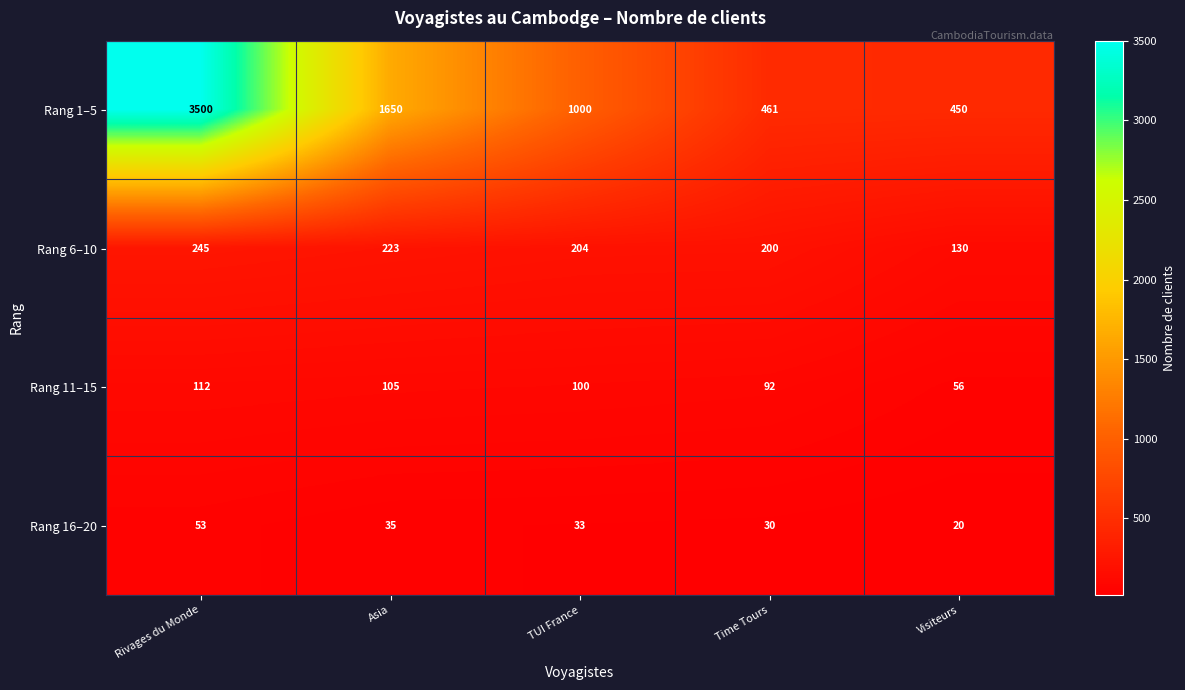

Which series changed the most between Time Tours and Visiteurs?

Rang 6–10